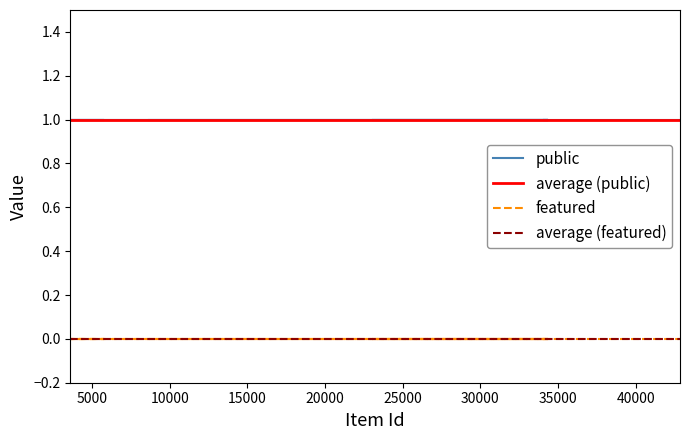

True or false: featured and public intersect in this chart.

False